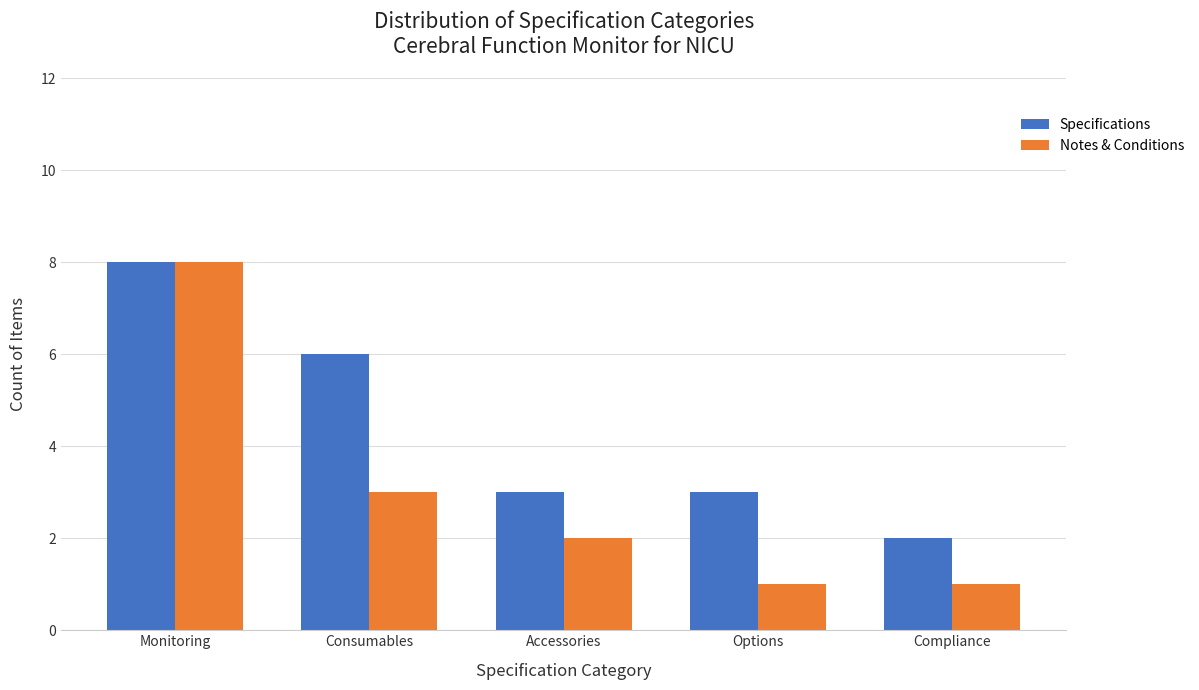

Reading right to left, what are all the values shown in this chart?

Specifications: Compliance=2	Options=3	Accessories=3	Consumables=6	Monitoring=8
Notes & Conditions: Compliance=1	Options=1	Accessories=2	Consumables=3	Monitoring=8